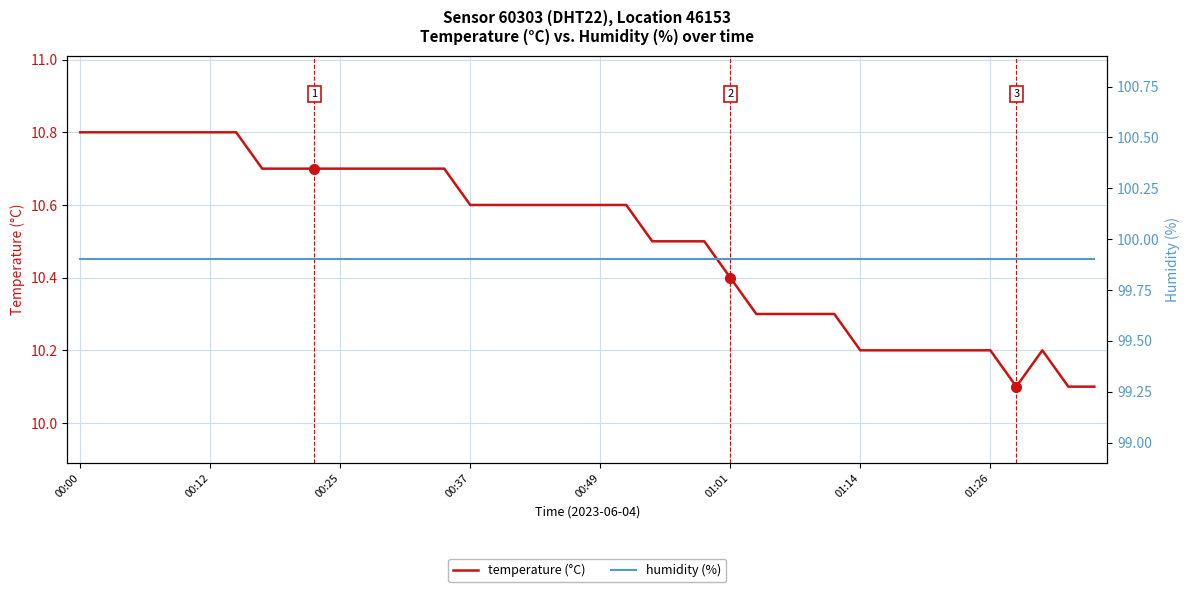

True or false: temperature and humidity intersect in this chart.

False